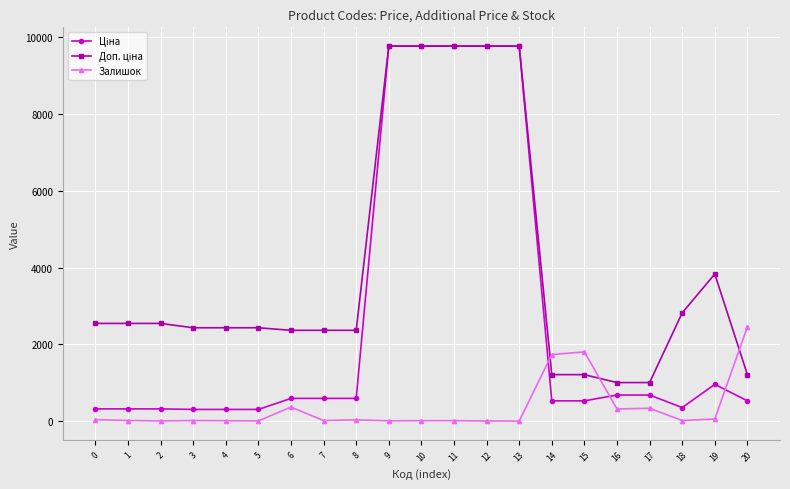

True or false: Залишок has more than 2 interior local peaks.

True